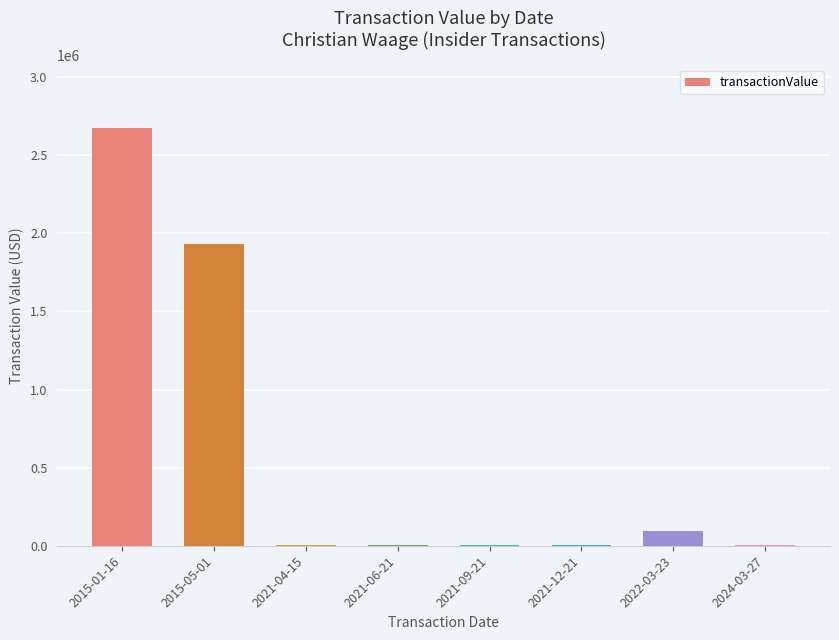

The value at 2015-05-01 is 1332787. True or false?

False